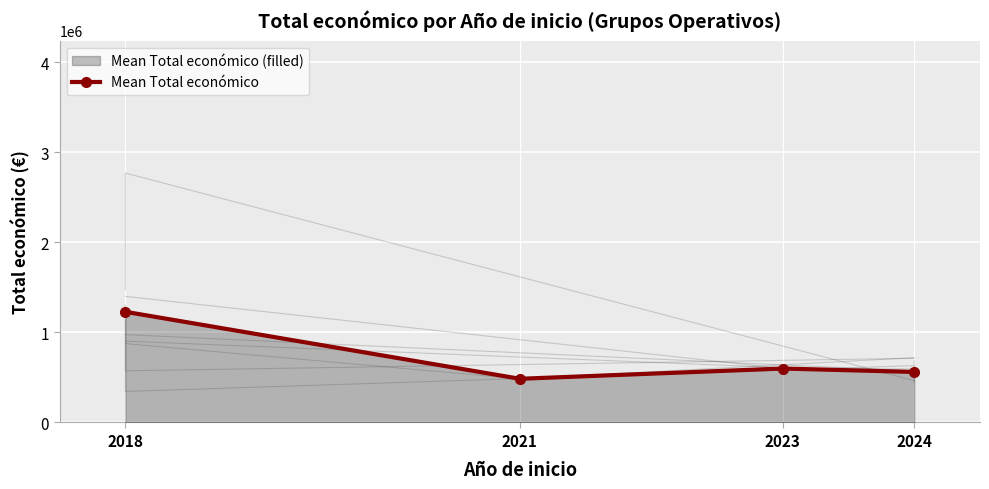

List the labels in order of value, largest first.

2018, 2023, 2024, 2021